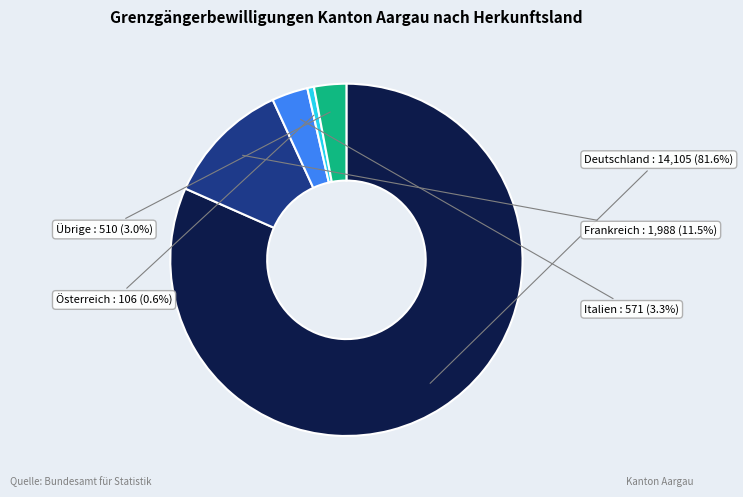

Is there a majority slice in this chart?

Yes